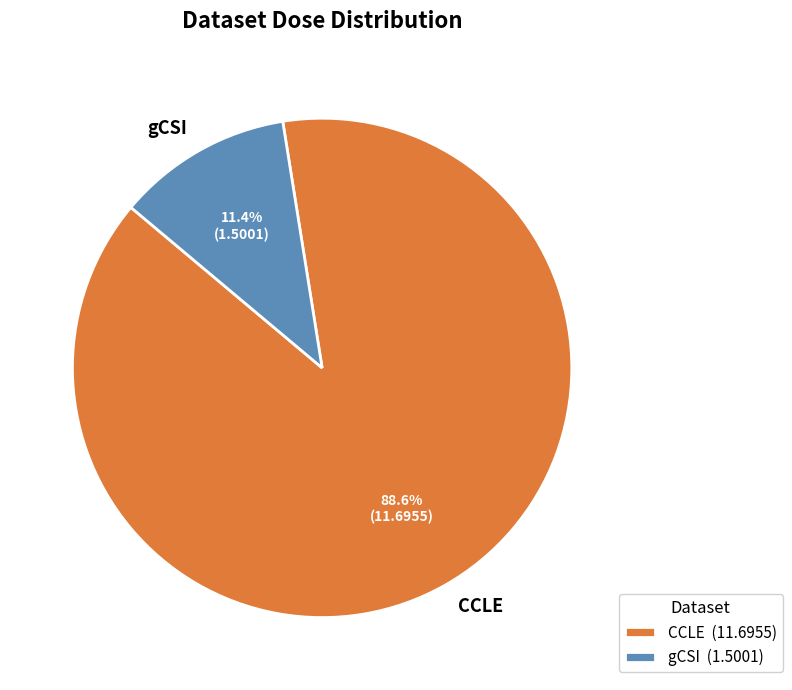

To the nearest percent, what is the average slice percentage?

50%